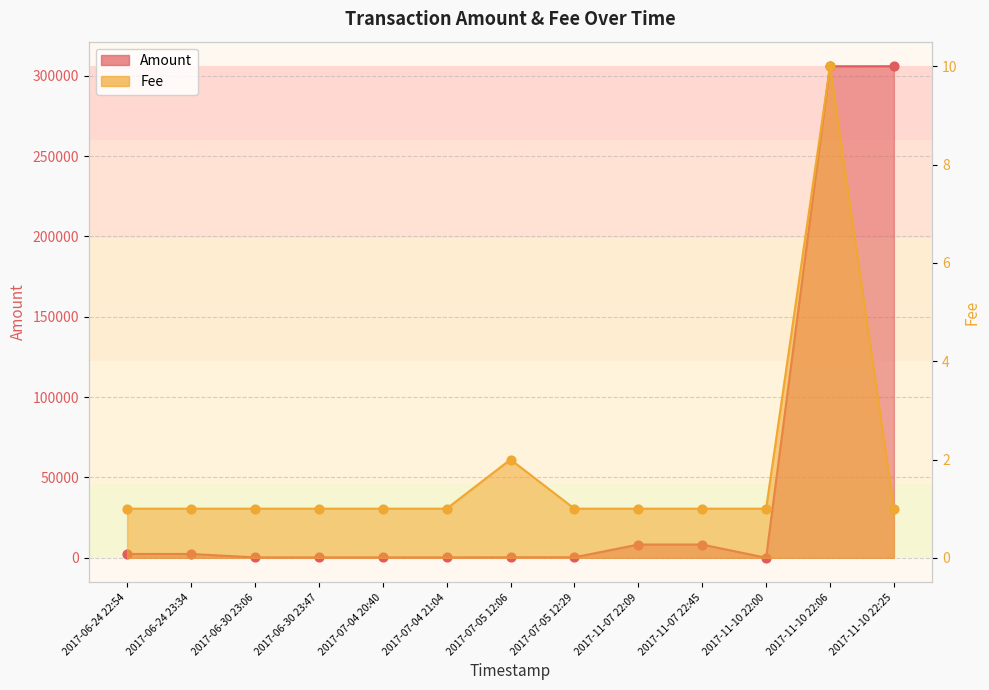

Which series reaches the minimum Y coordinate?

Fee